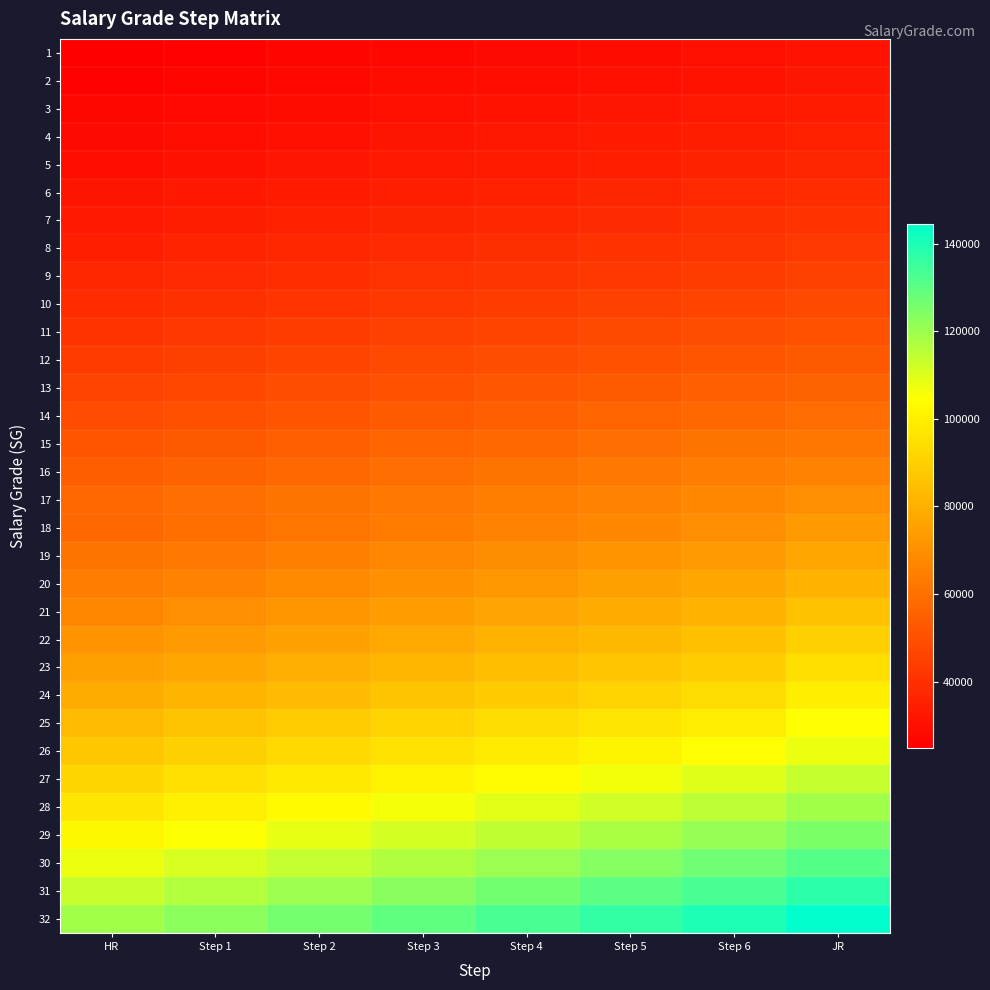

Rank the series at Step 3 from lowest to highest value.

1, 2, 3, 4, 5, 6, 7, 8, 9, 10, 11, 12, 13, 14, 15, 16, 17, 18, 19, 20, 21, 22, 23, 24, 25, 26, 27, 28, 29, 30, 31, 32